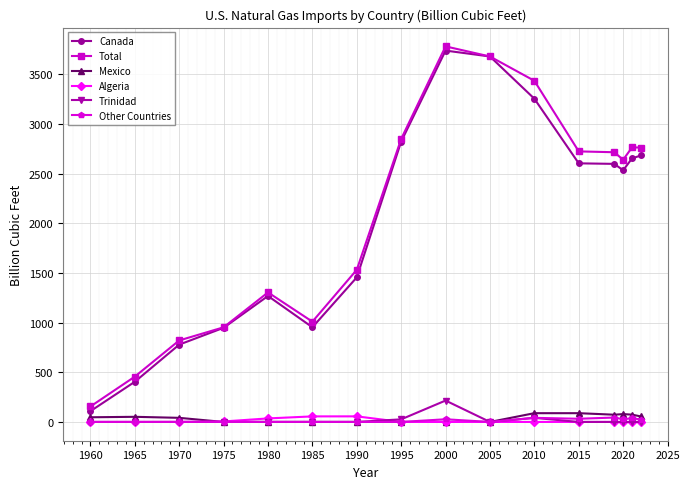

True or false: Total and Other Countries intersect in this chart.

False